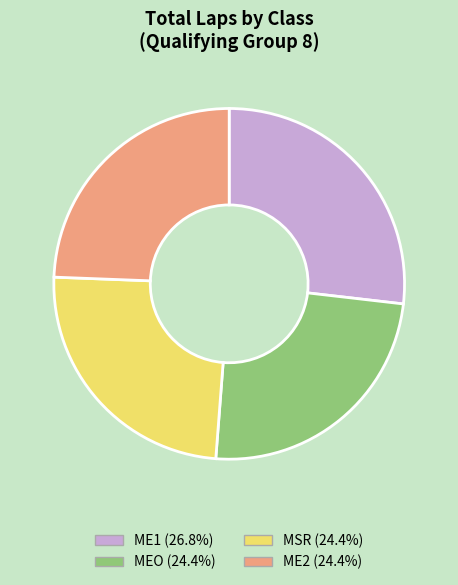

True or false: MSR accounts for 39% of the total.

False